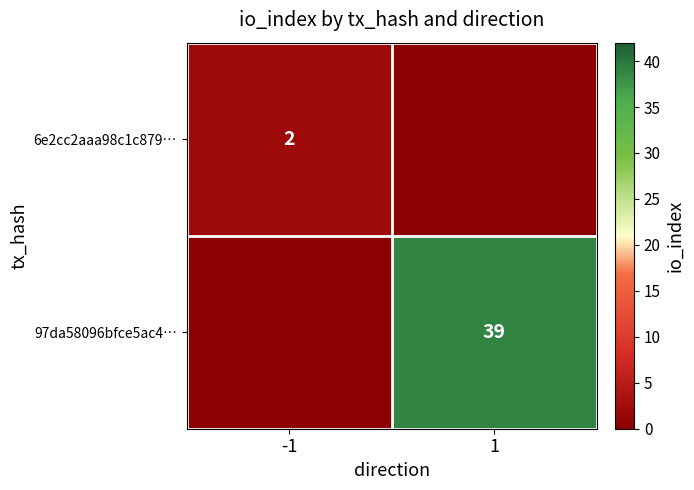

Is the value of 97da58096bfce5ac4… at 1 greater than the value of 6e2cc2aaa98c1c879… at -1?

Yes